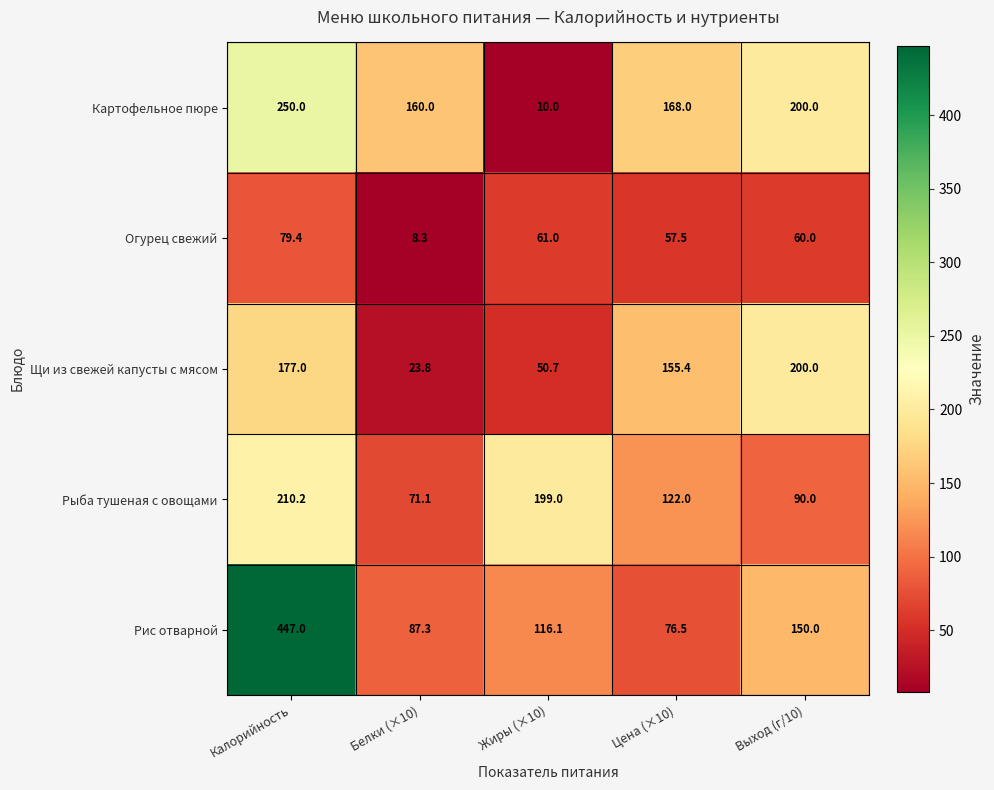

Count the number of data series in this chart.

5